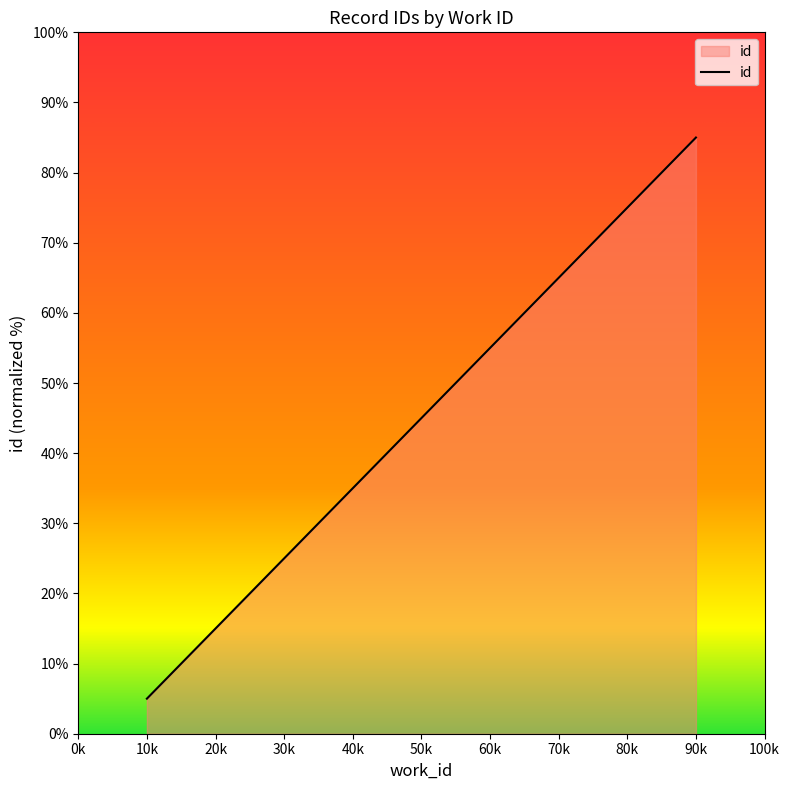

How many distinct data groups are displayed?

1